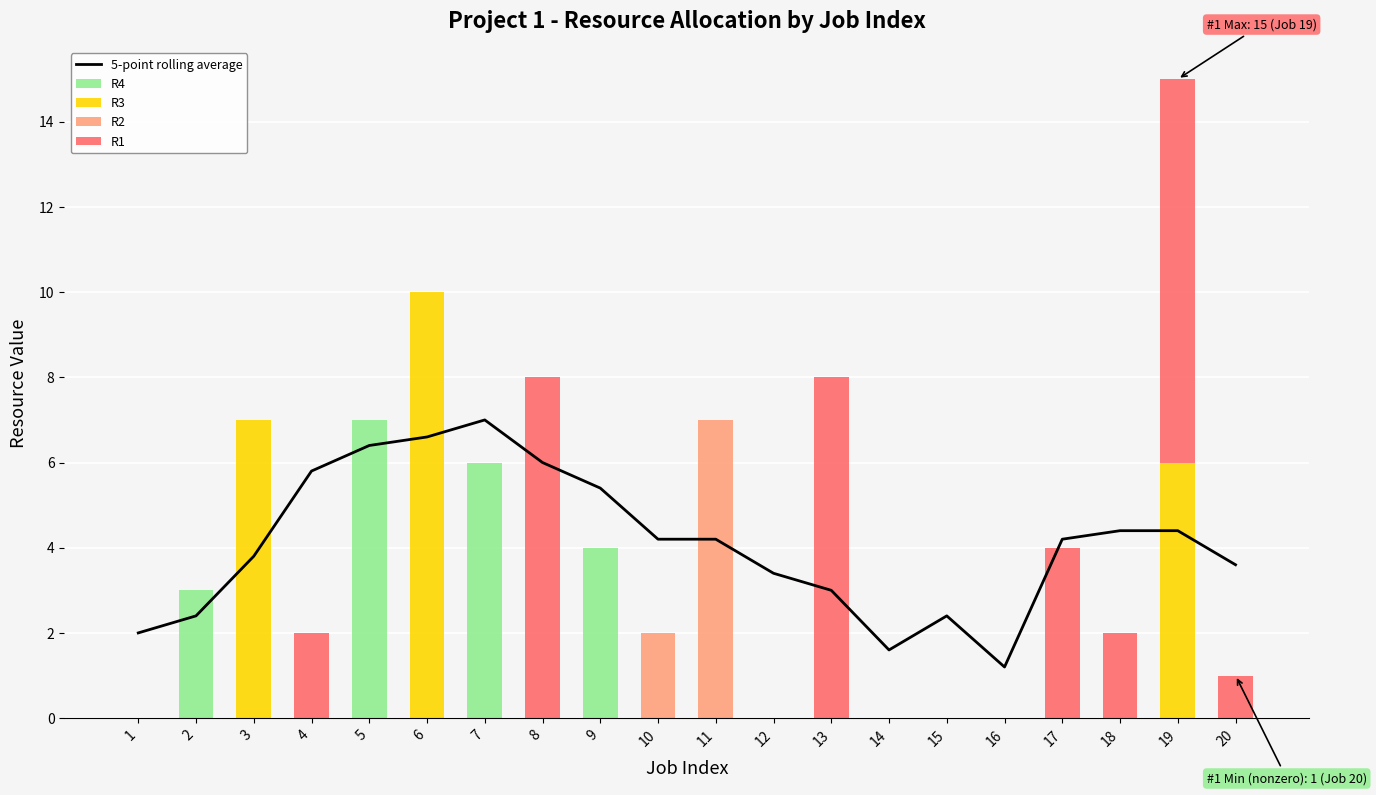

Which category has the highest value in the 5-point rolling average series?

7